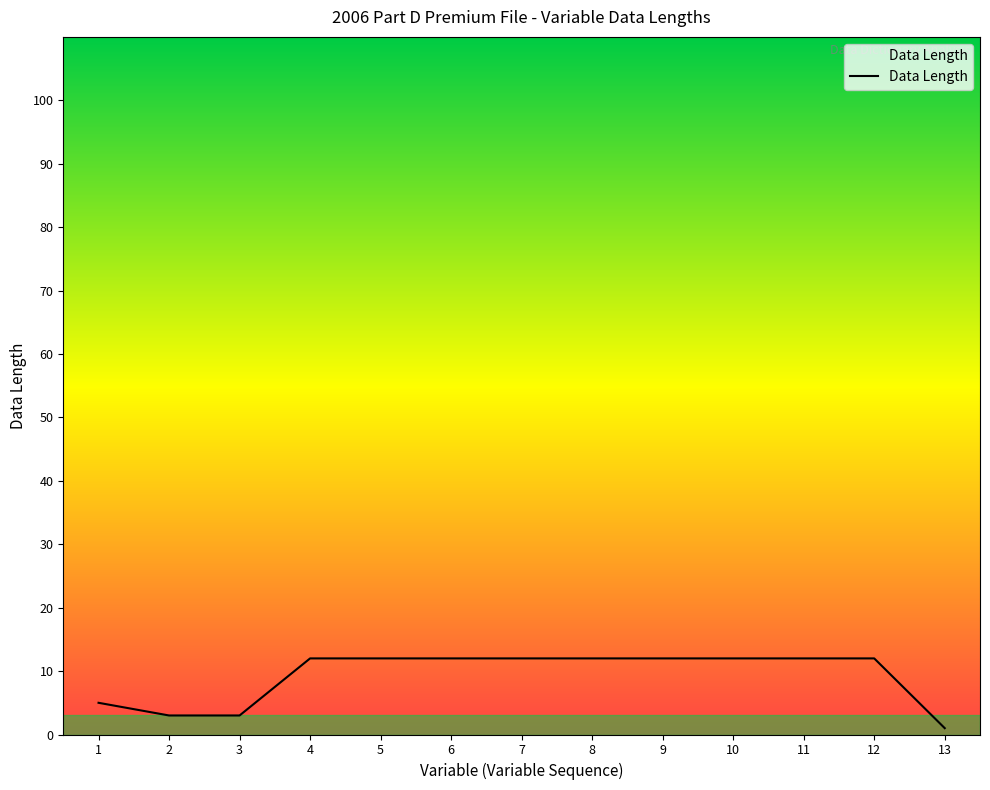

Does the chart have visible grid lines?

No